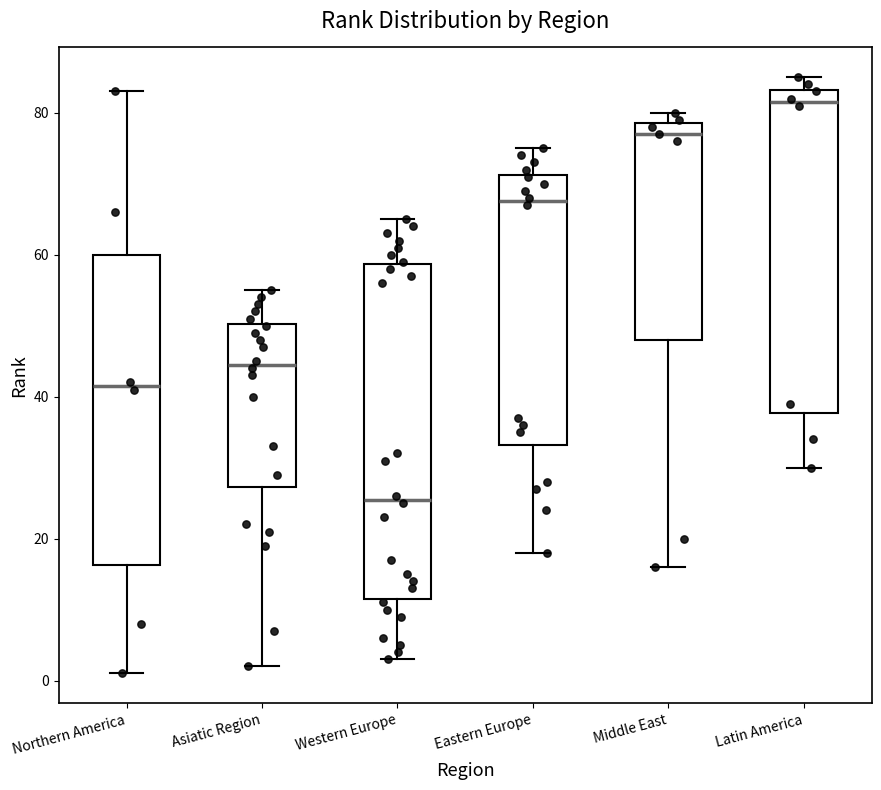

Reading left to right, read every box against the y-axis: the position of its median line, the range the box covers, and the ends of its whiskers. The values are not printed on the chart, so give them approximately, as read against the axis.

Northern America: median 42, box 16 to 60, whiskers 2 to 84
Asiatic Region: median 44, box 28 to 50, whiskers 2 to 56
Western Europe: median 26, box 12 to 58, whiskers 4 to 66
Eastern Europe: median 68, box 34 to 72, whiskers 18 to 76
Middle East: median 78 (just below the box's upper edge), box 48 to 78, whiskers 16 to 80
Latin America: median 82, box 38 to 84, whiskers 30 to 86